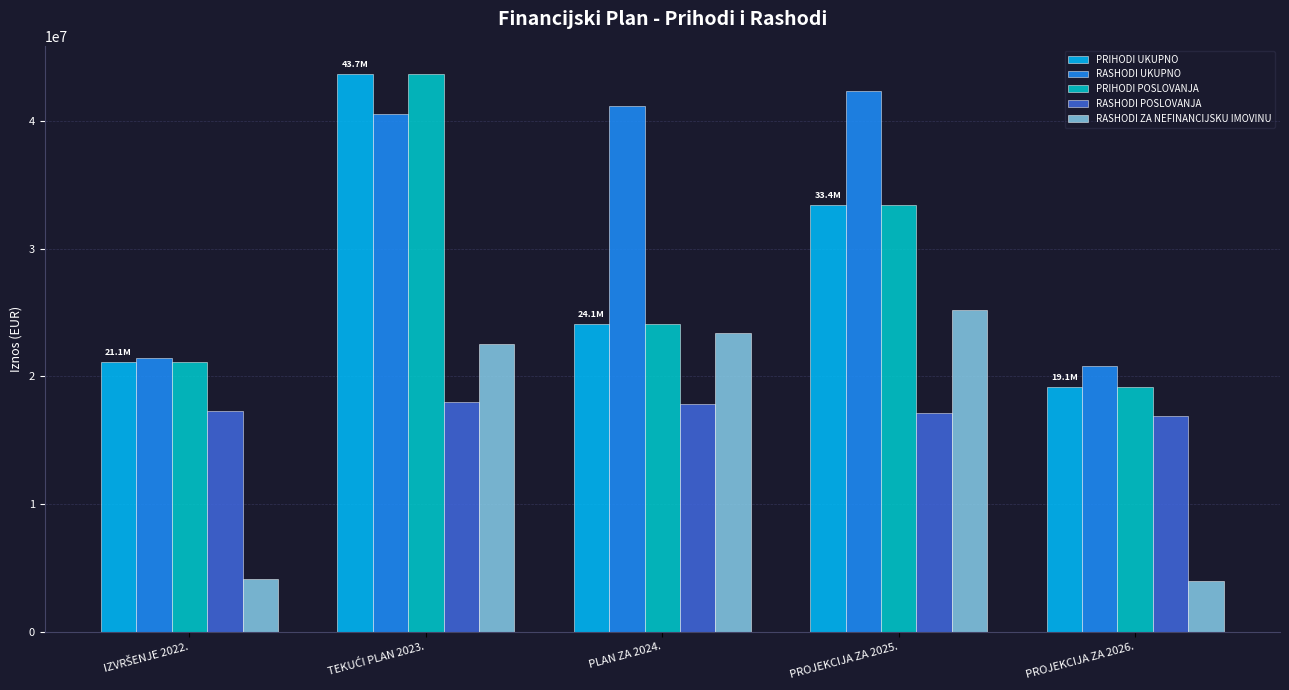

What is the maximum value shown in the chart?

43682140